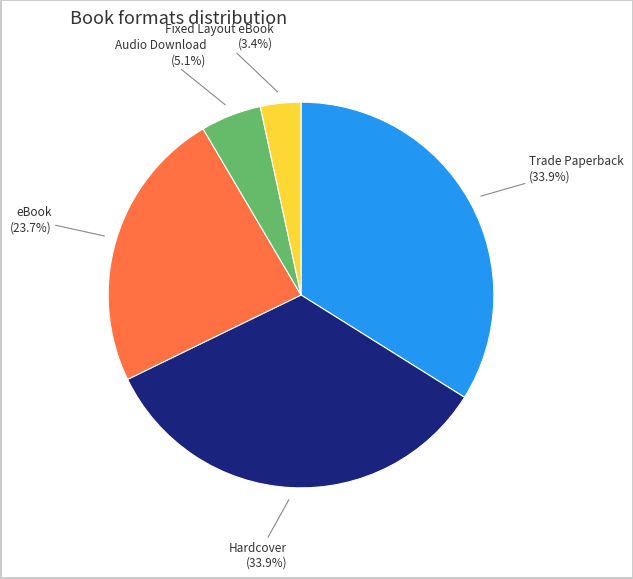

Is there a majority slice in this chart?

No